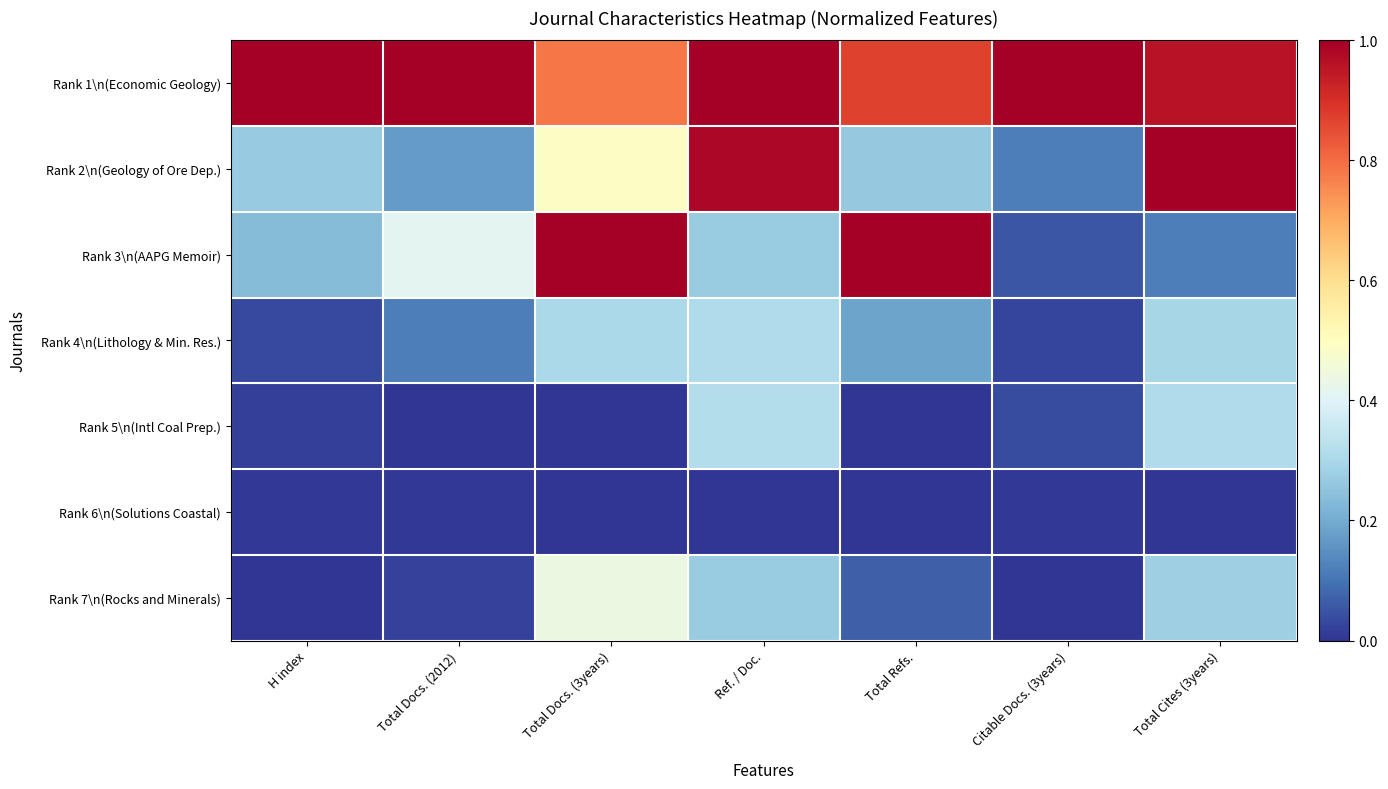

Which series has the largest range (max minus min)?

Rank 3\n(AAPG Memoir)